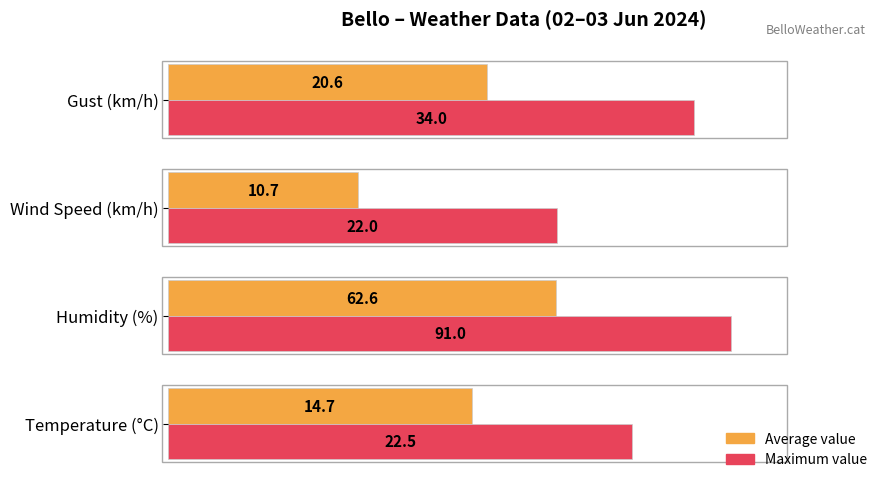

What are all the series names shown in the legend?

Average value, Maximum value